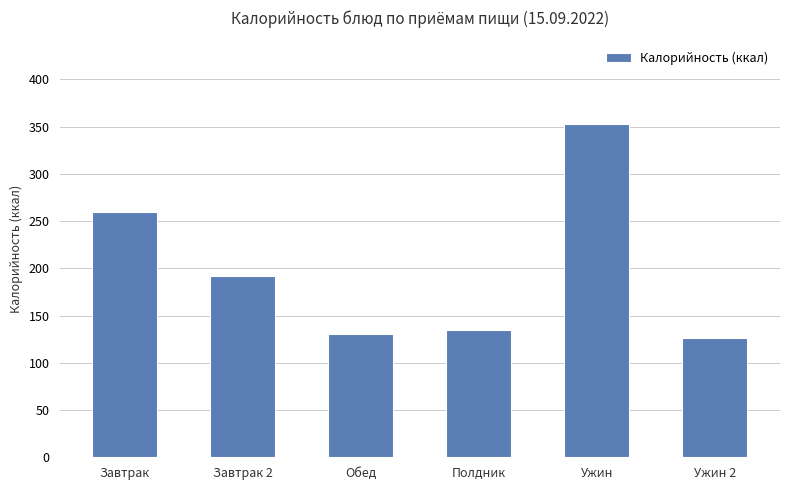

What is the difference between the second highest and second lowest values?

129